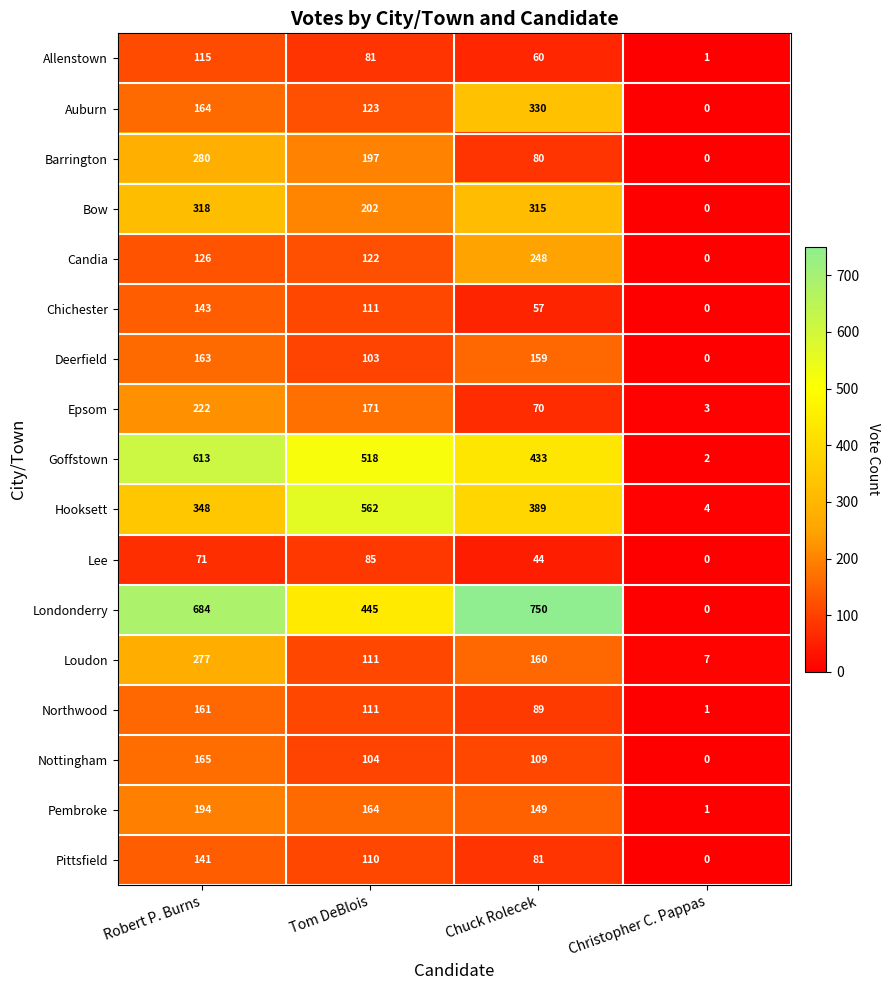

Which series has the widest spread of values?

Londonderry